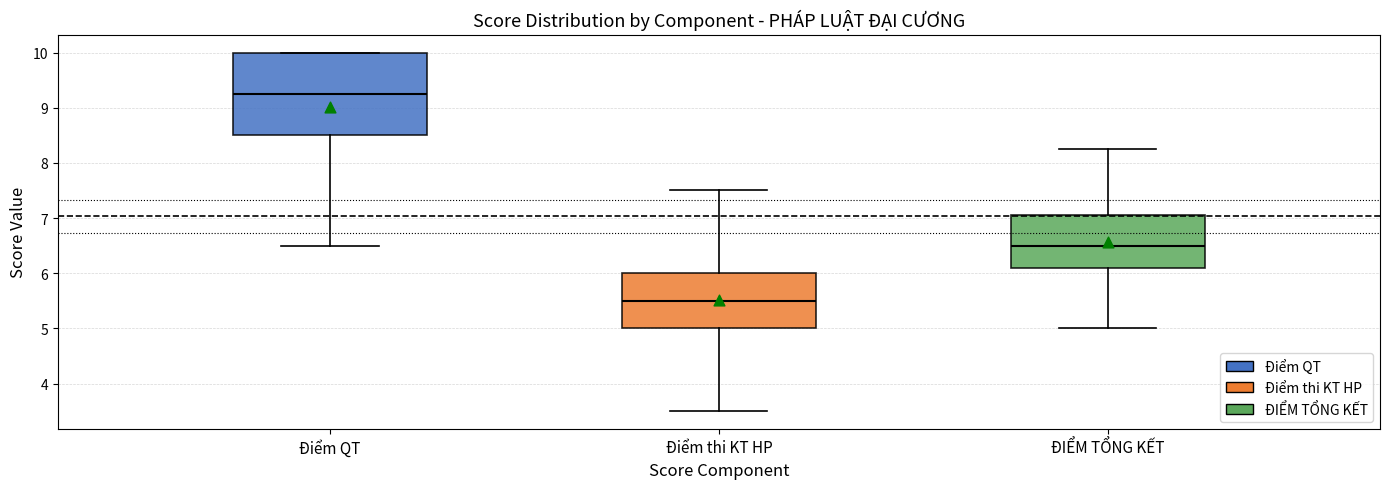

Which box is the tallest, from its lower edge to its upper edge?

Điểm QT